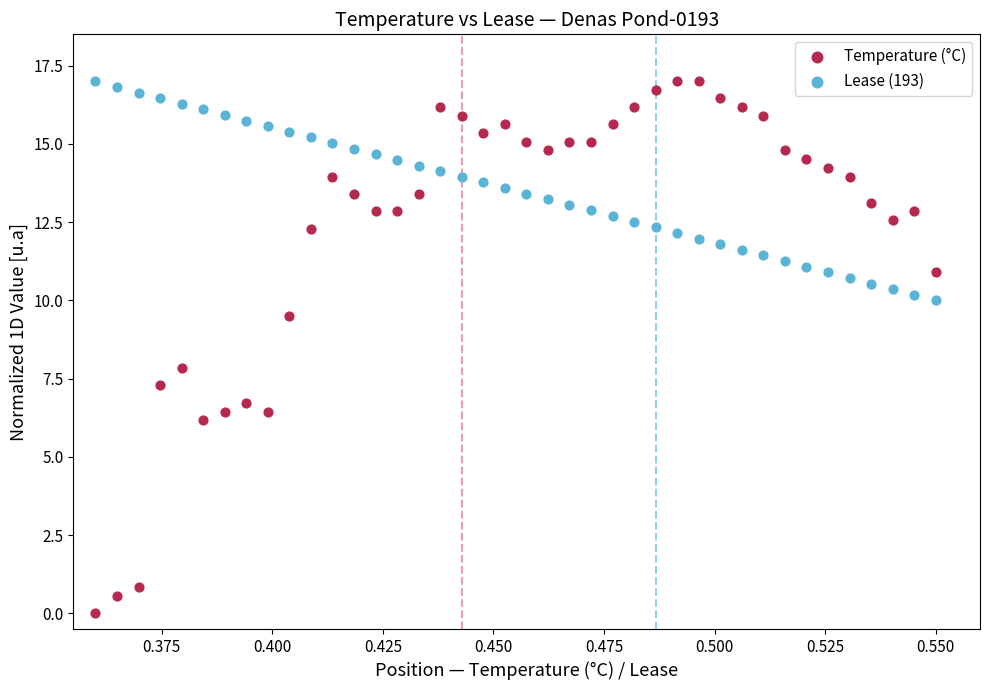

Which series has the largest Y range (max minus min)?

Temperature (°C)